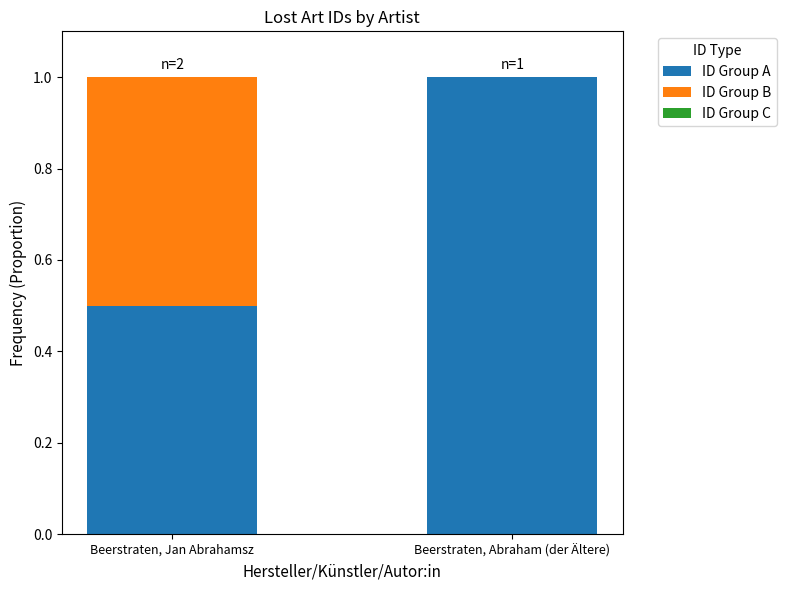

What is the sum of all ID Group A values?

1.5